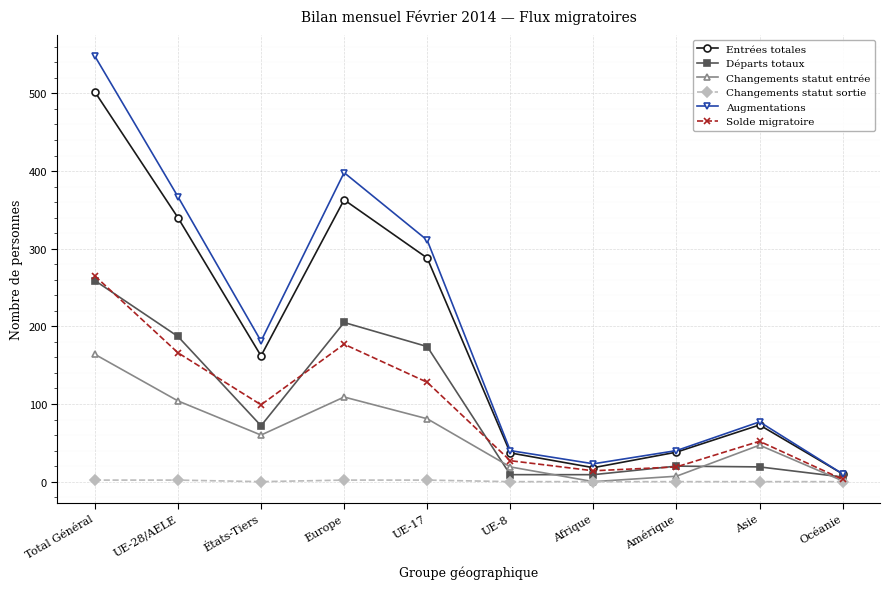

True or false: Entrées totales and Changements statut entrée intersect in this chart.

False